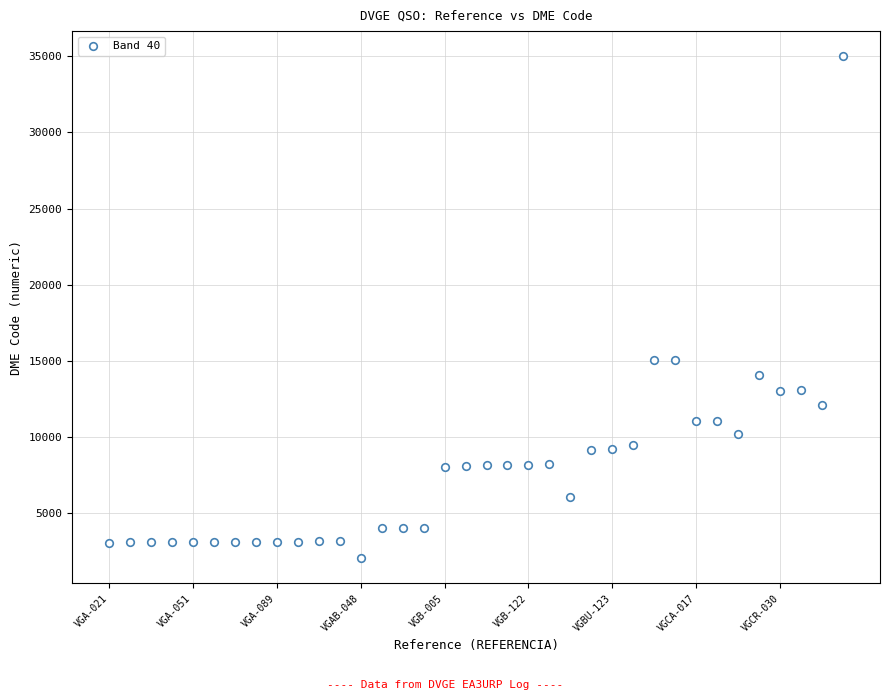

What is the range of Y values (max minus min)?

33000